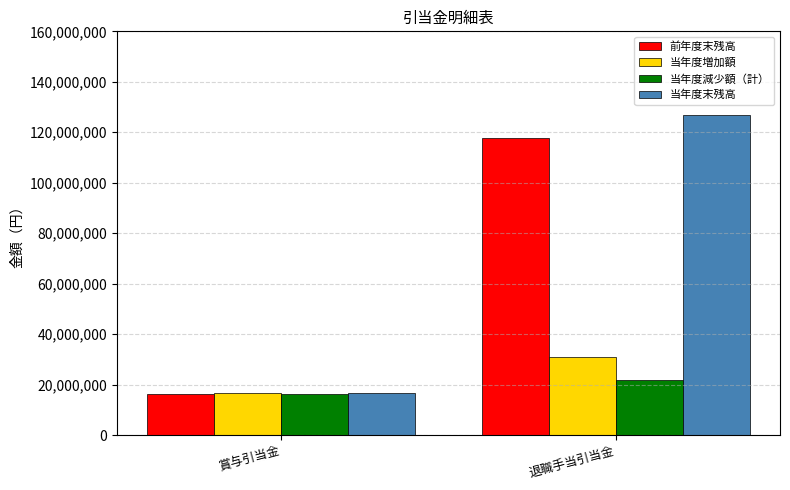

Does the chart contain any negative values?

No